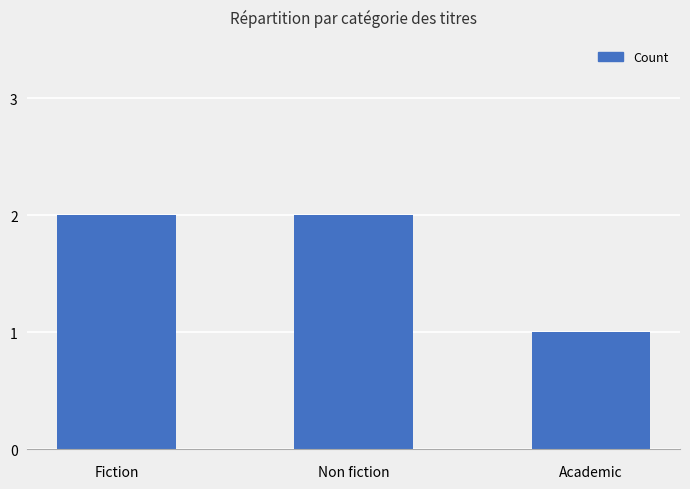

At which category does the chart reach its minimum across all series?

Academic